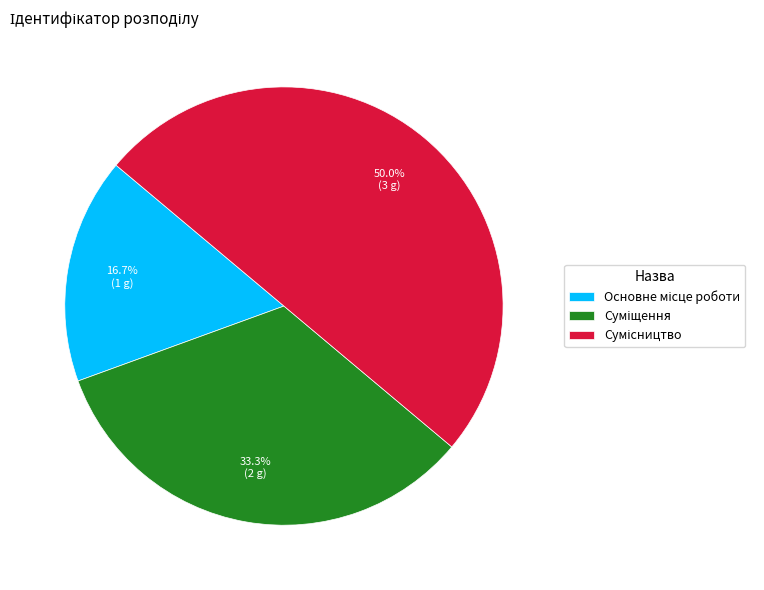

What percentage is NOT represented by Сумісництво?

50.0%